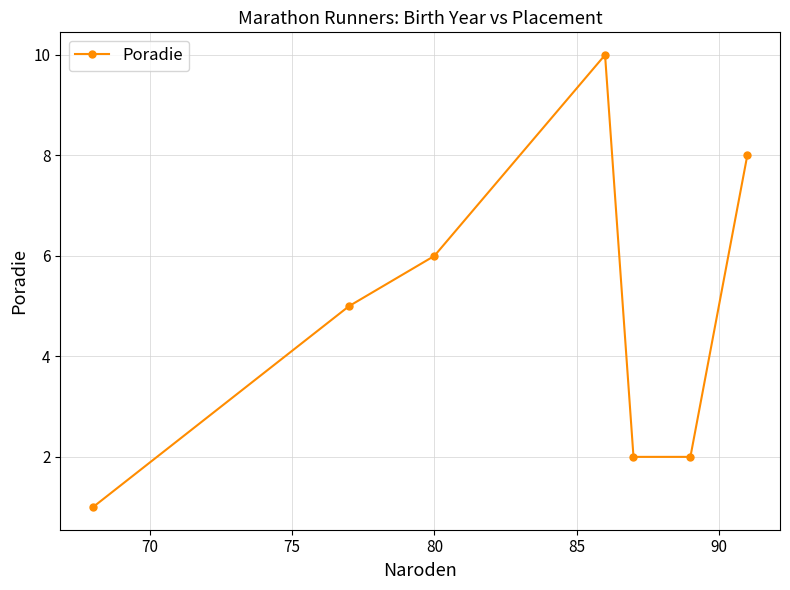

How many values are below 5?

3